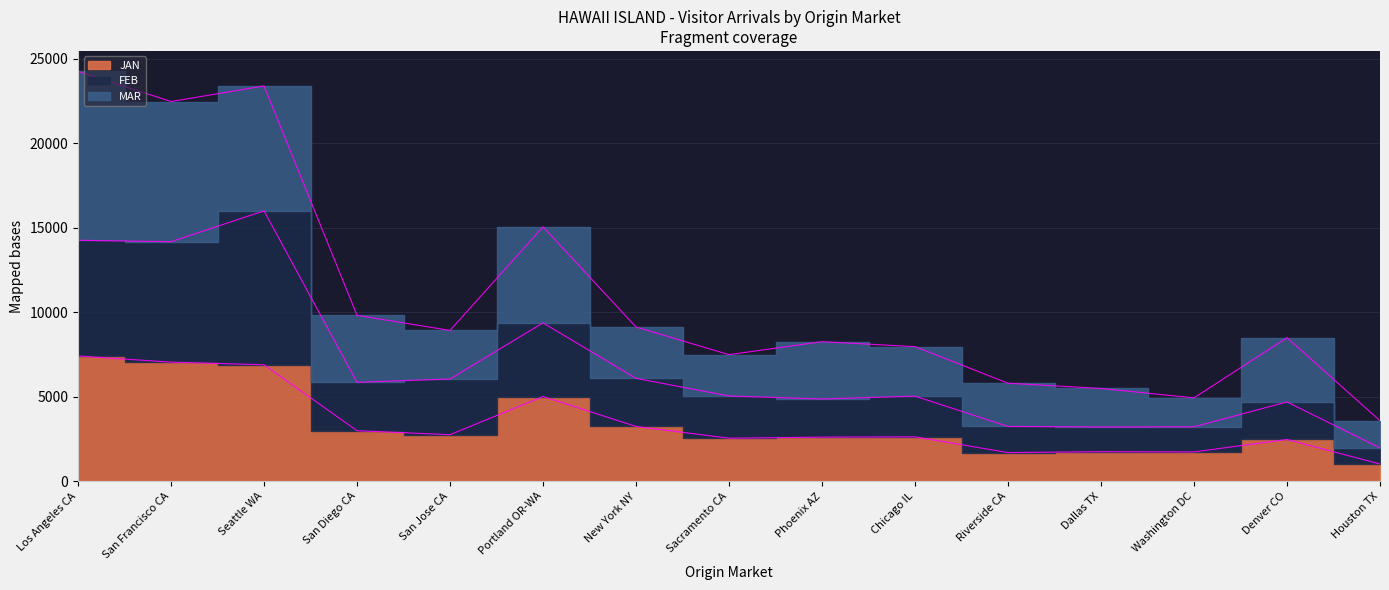

How many data points in JAN are above 2623?

8